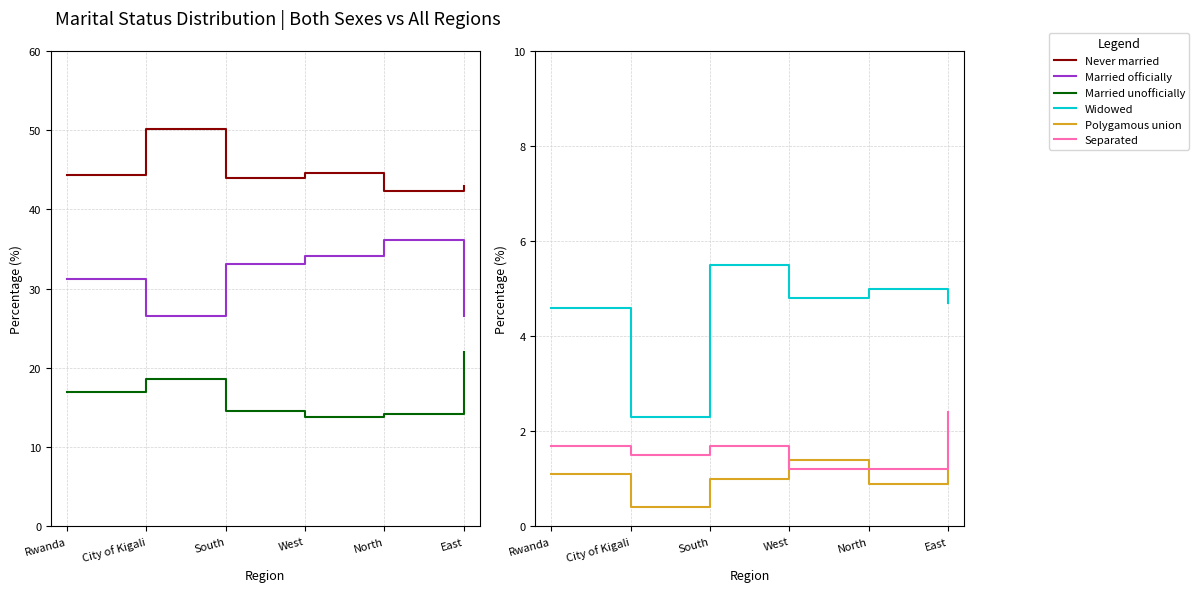

At which label does Polygamous union first exceed 1?

Rwanda